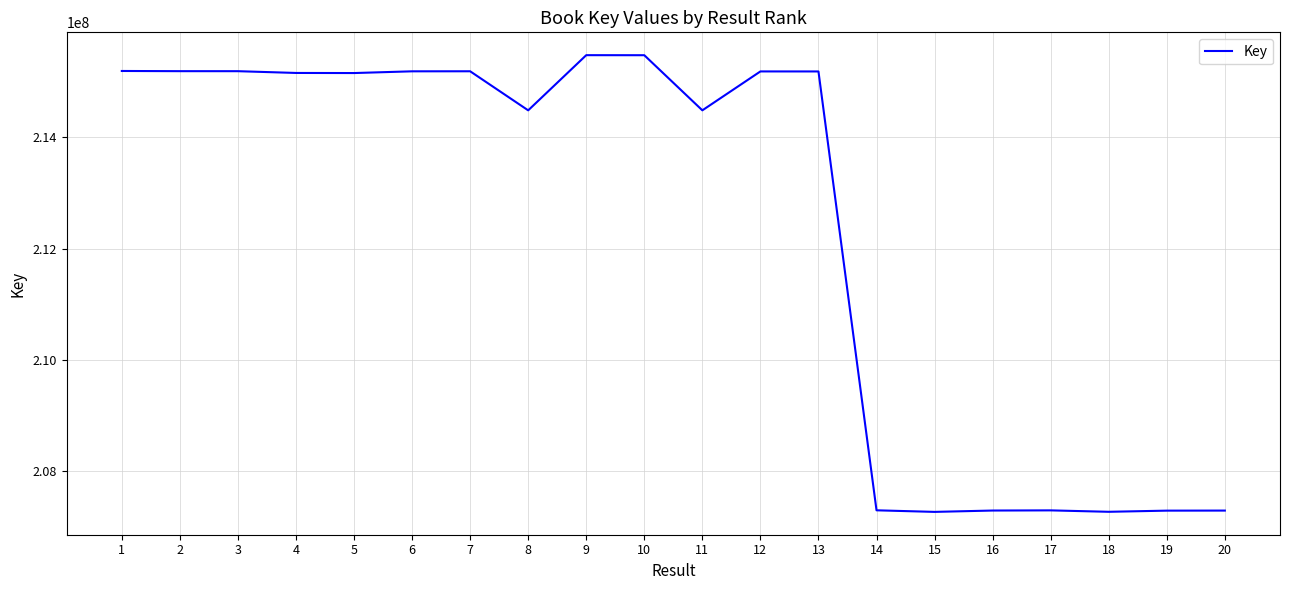

How many lines are shown in the chart?

1